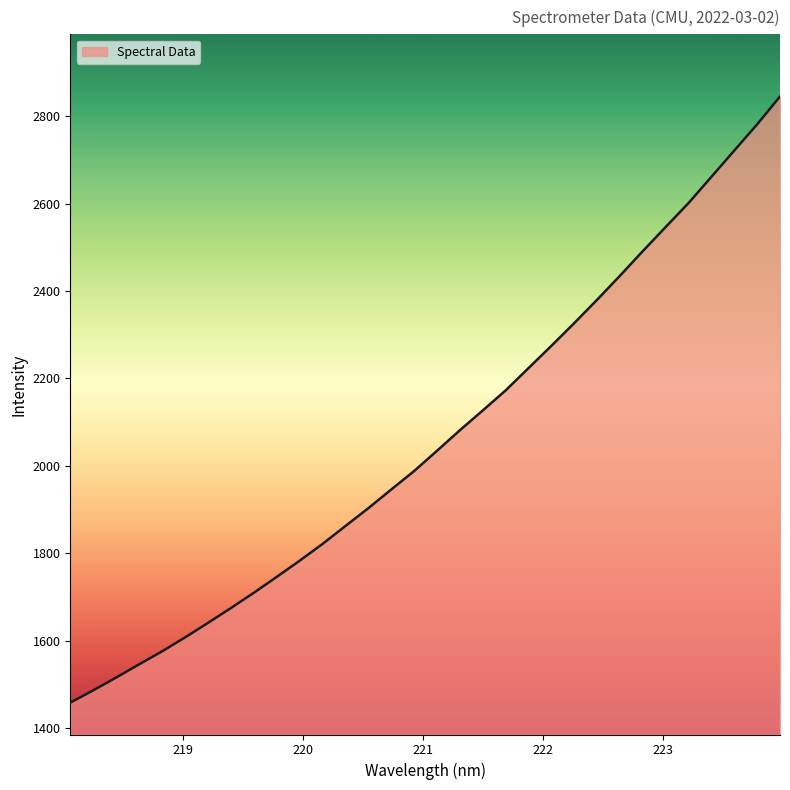

What is the greatest value displayed?

2845.3